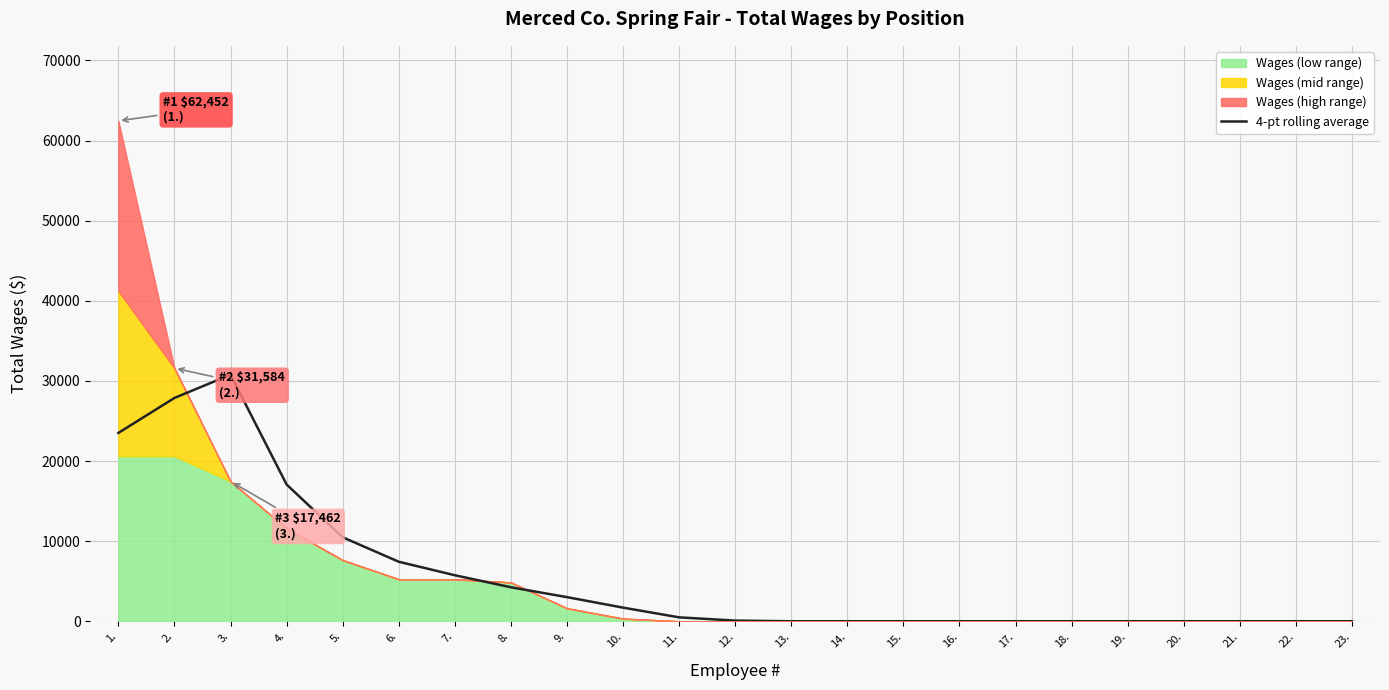

What is the label of the 18th point from the left?

18.